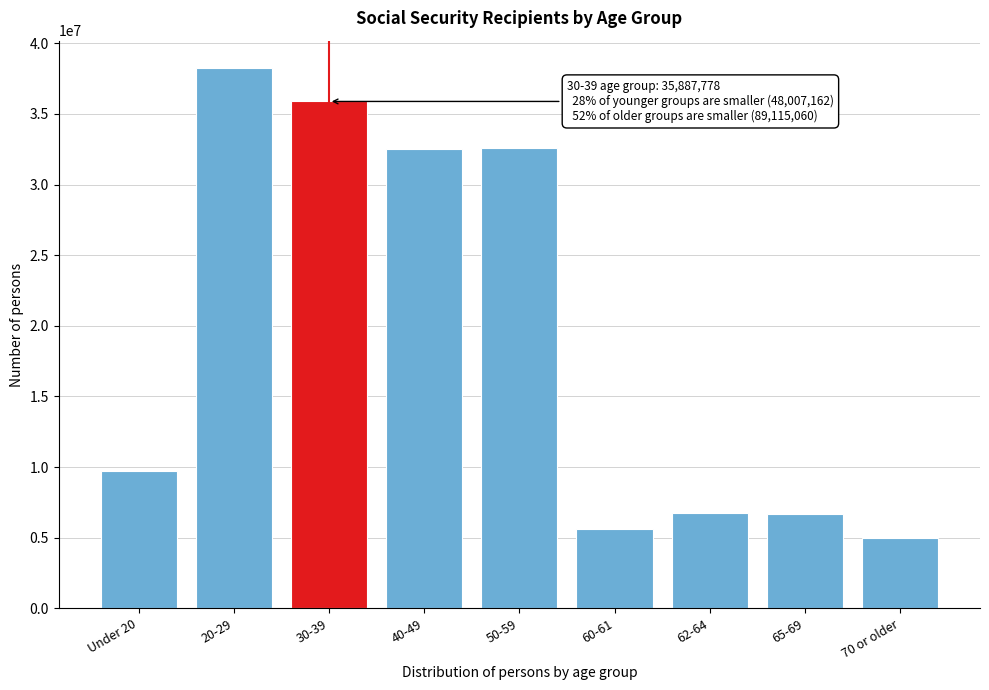

What is the difference between the values at 60-61 and 50-59?

26966146